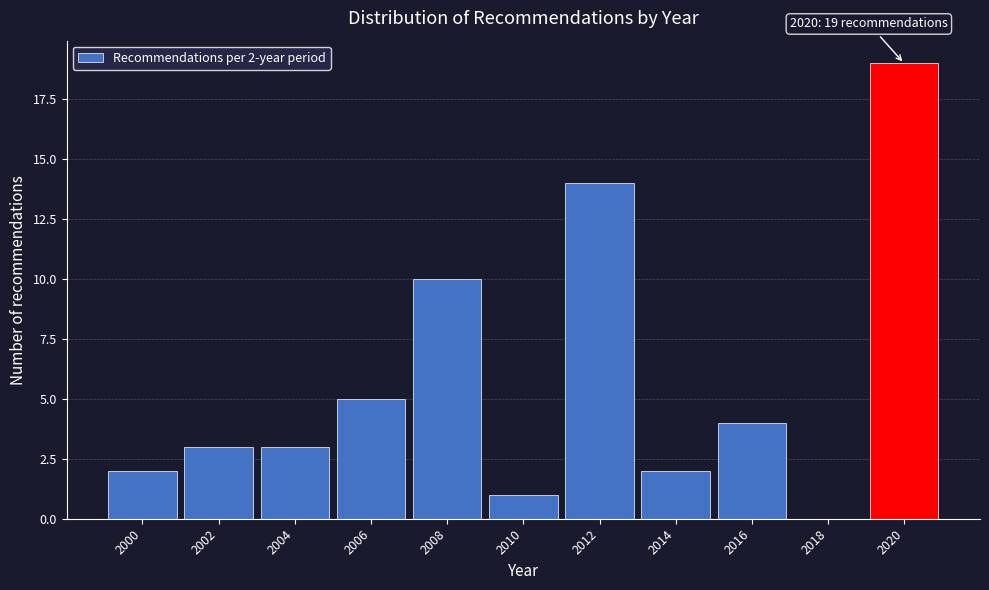

Reading left to right, extract all data points from this chart.

2000=2	2002=3	2004=3	2006=5	2008=10	2010=1	2012=14	2014=2	2016=4	2018=0	2020=19